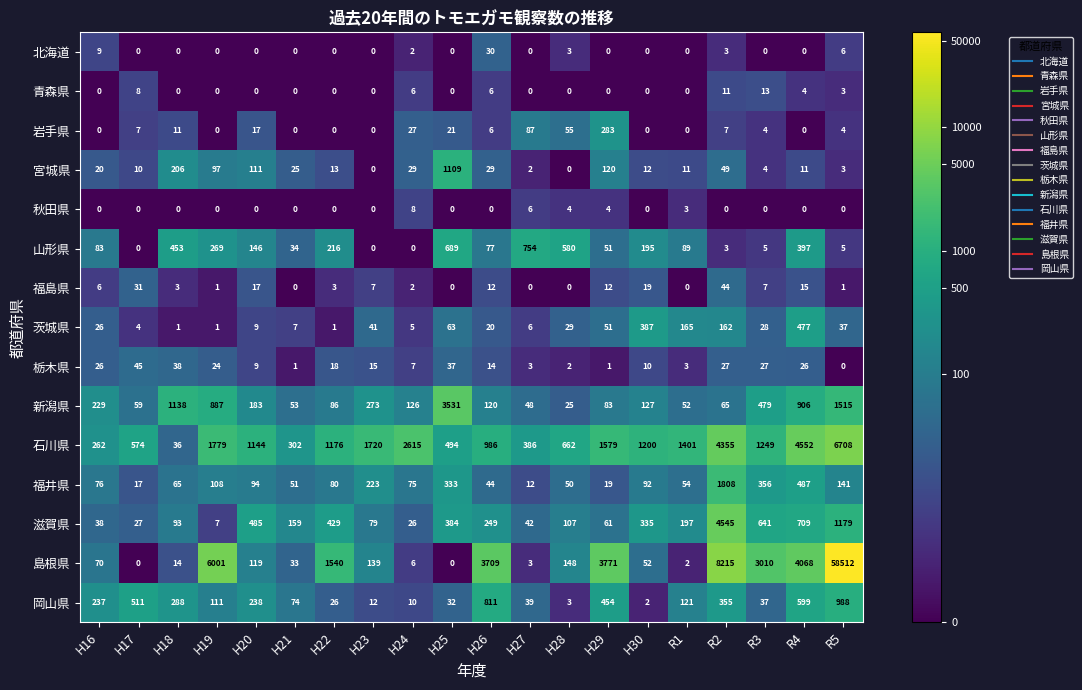

Which category has the highest value across all series?

R5